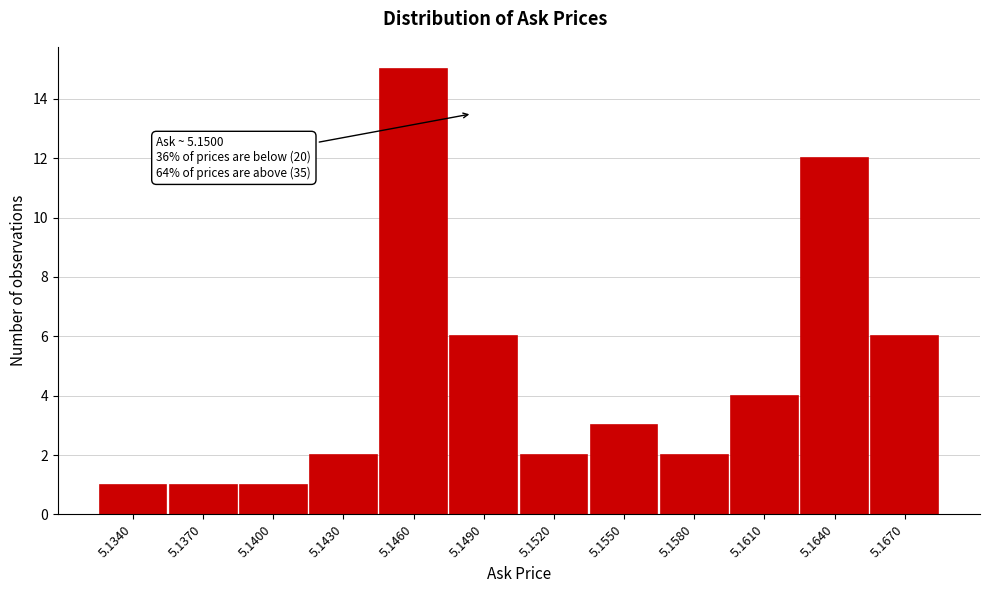

Reading left to right, list all the values displayed in this chart.

5.1340=1	5.1370=1	5.1400=1	5.1430=2	5.1460=15	5.1490=6	5.1520=2	5.1550=3	5.1580=2	5.1610=4	5.1640=12	5.1670=6